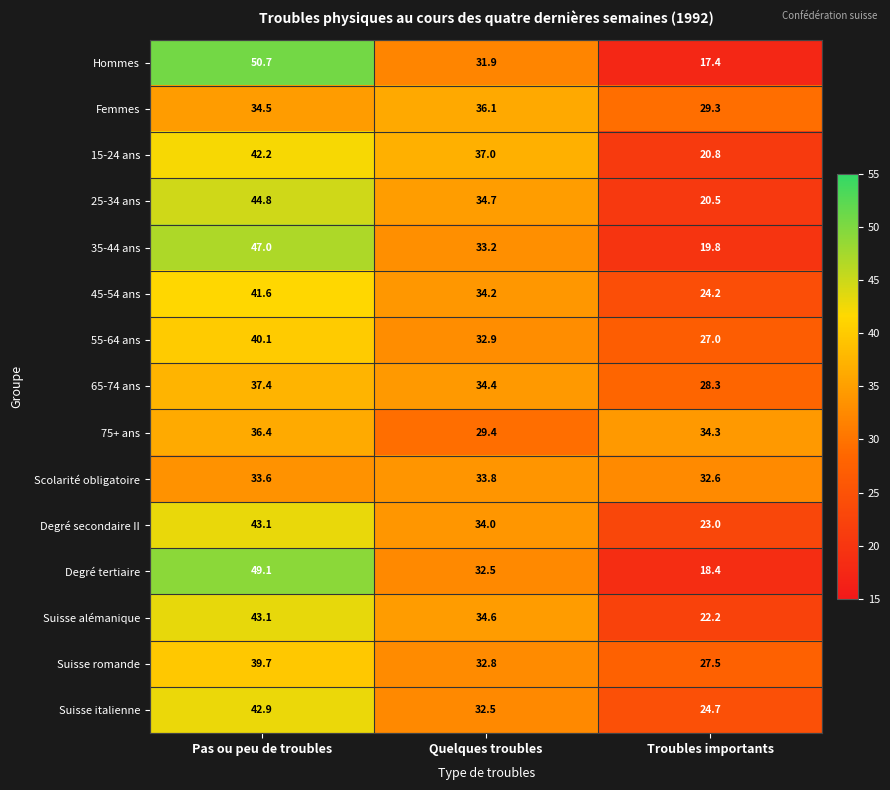

The Suisse romande series shows 47.2 at Quelques troubles. True or false?

False